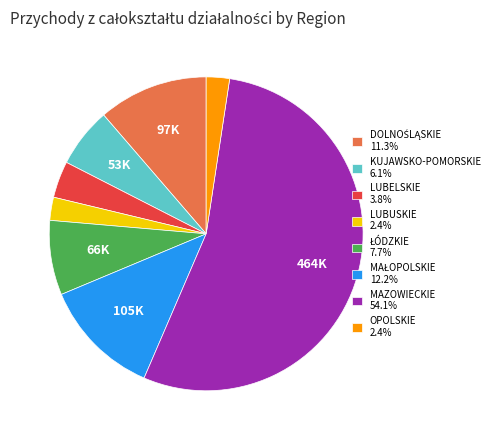

Is there a majority slice in this chart?

Yes